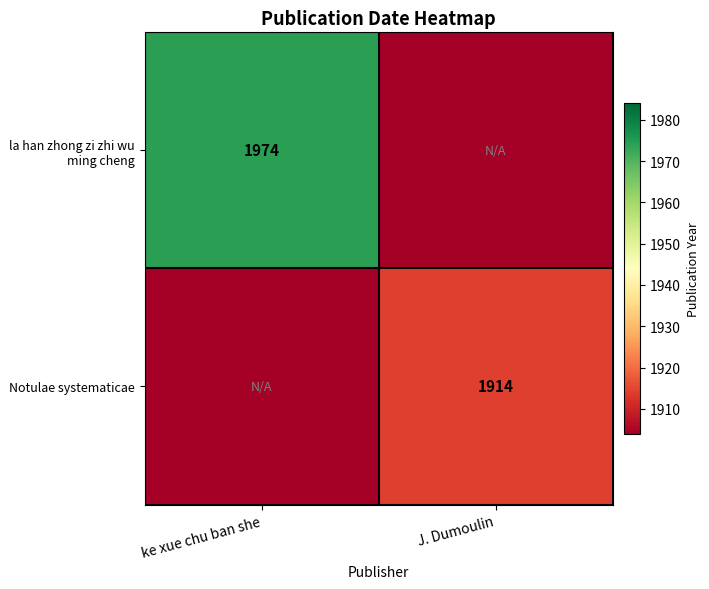

The value of Notulae systematicae at J. Dumoulin is 3373. True or false?

False